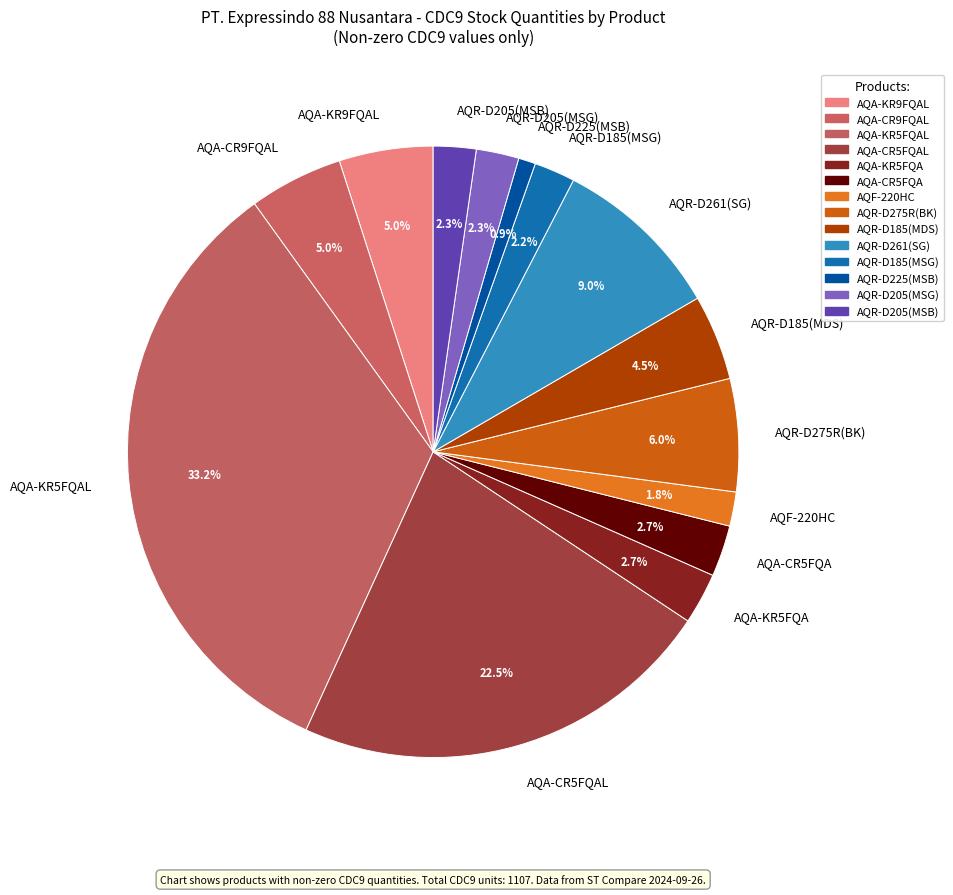

Which slice is the smallest?

AQR-D225(MSB)